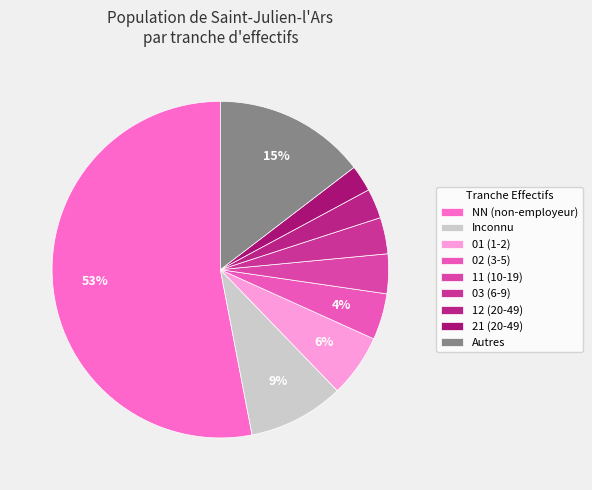

Which slice is the largest?

NN (non-employeur)